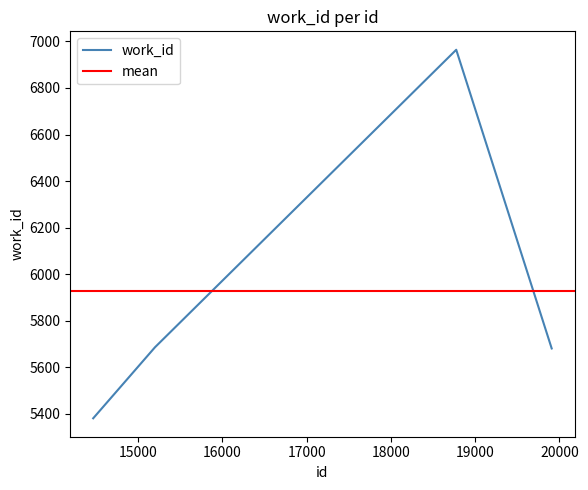

Is it true that the value at 14466 is 5381?

True